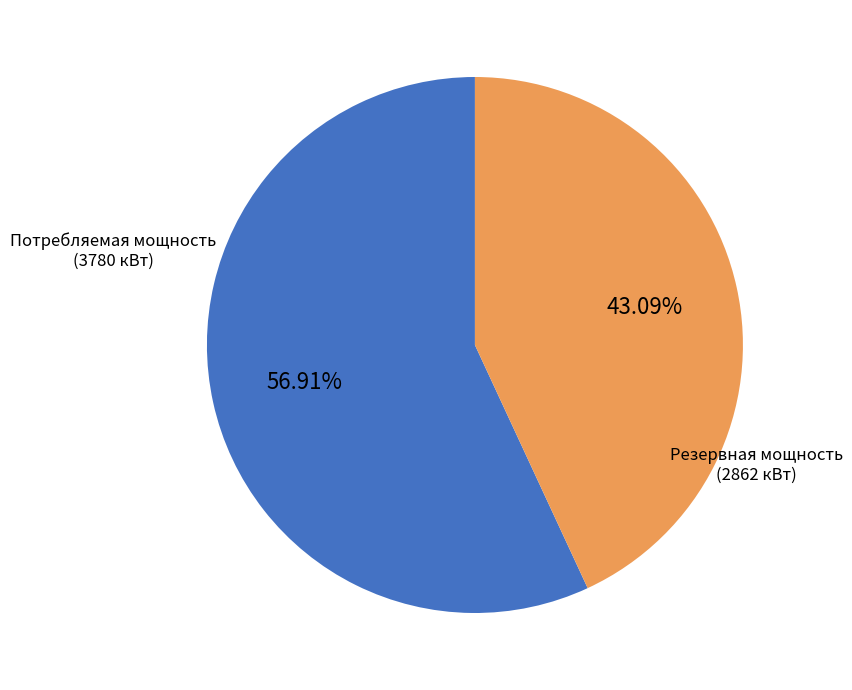

Between Потребляемая мощность (3780 кВт) and Резервная мощность (2862 кВт), which is larger?

Потребляемая мощность (3780 кВт)